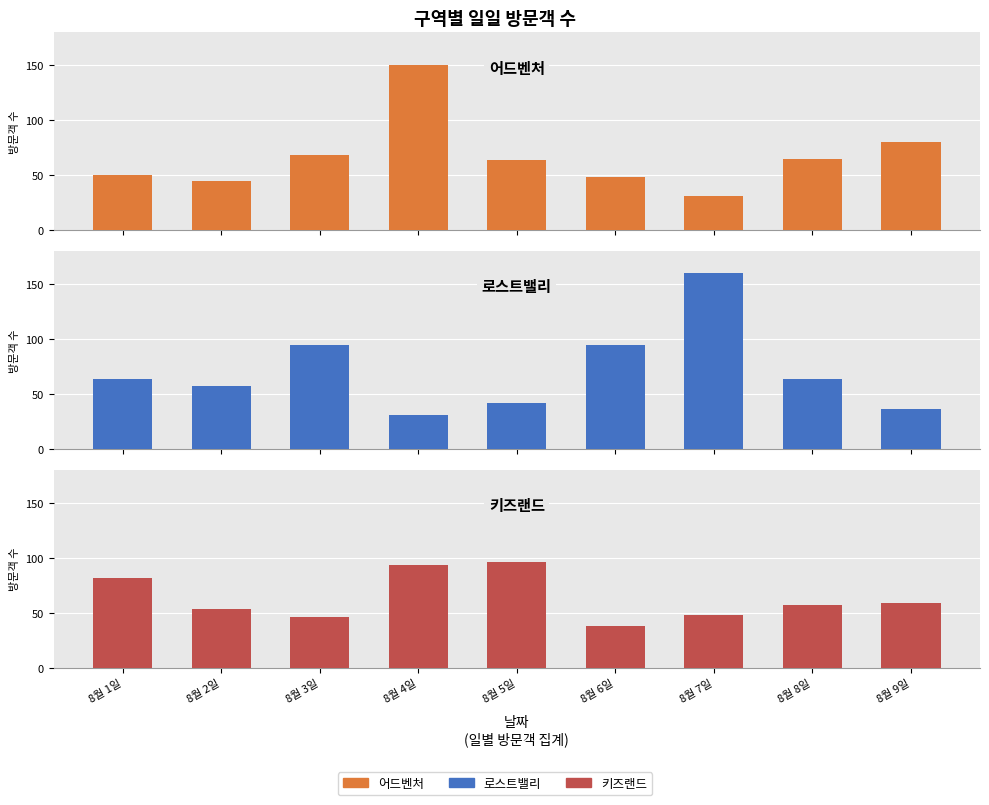

What is the minimum value shown in the chart?

31